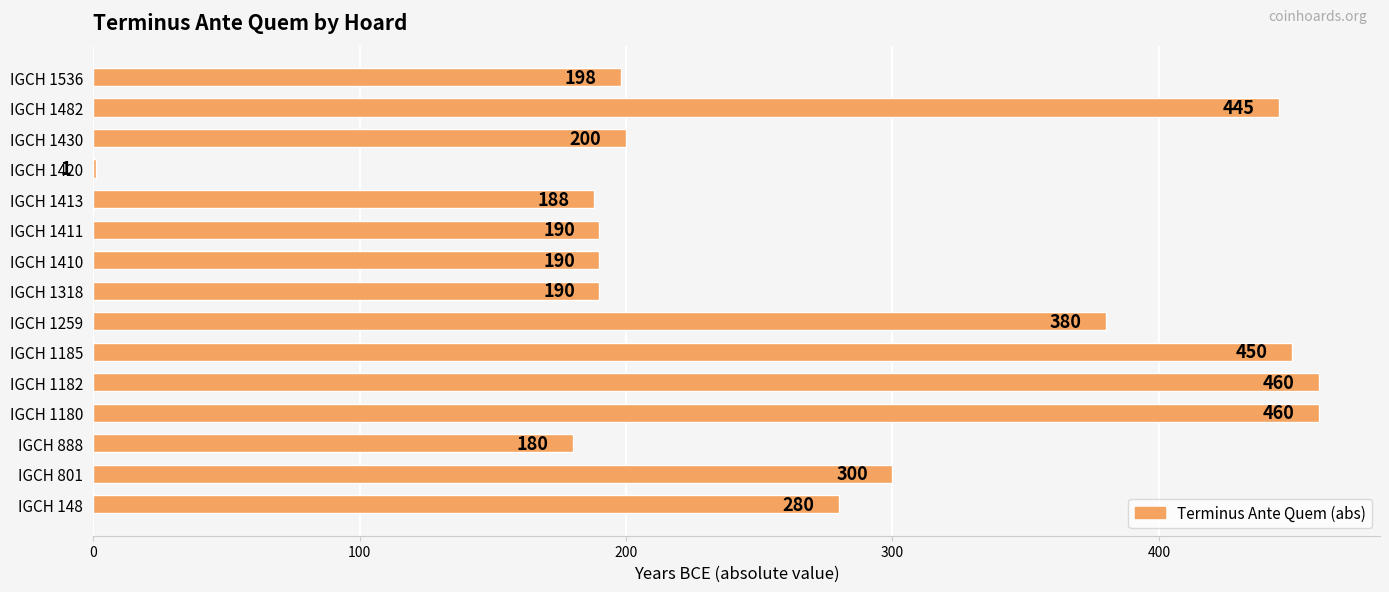

Are the bars horizontal?

Yes